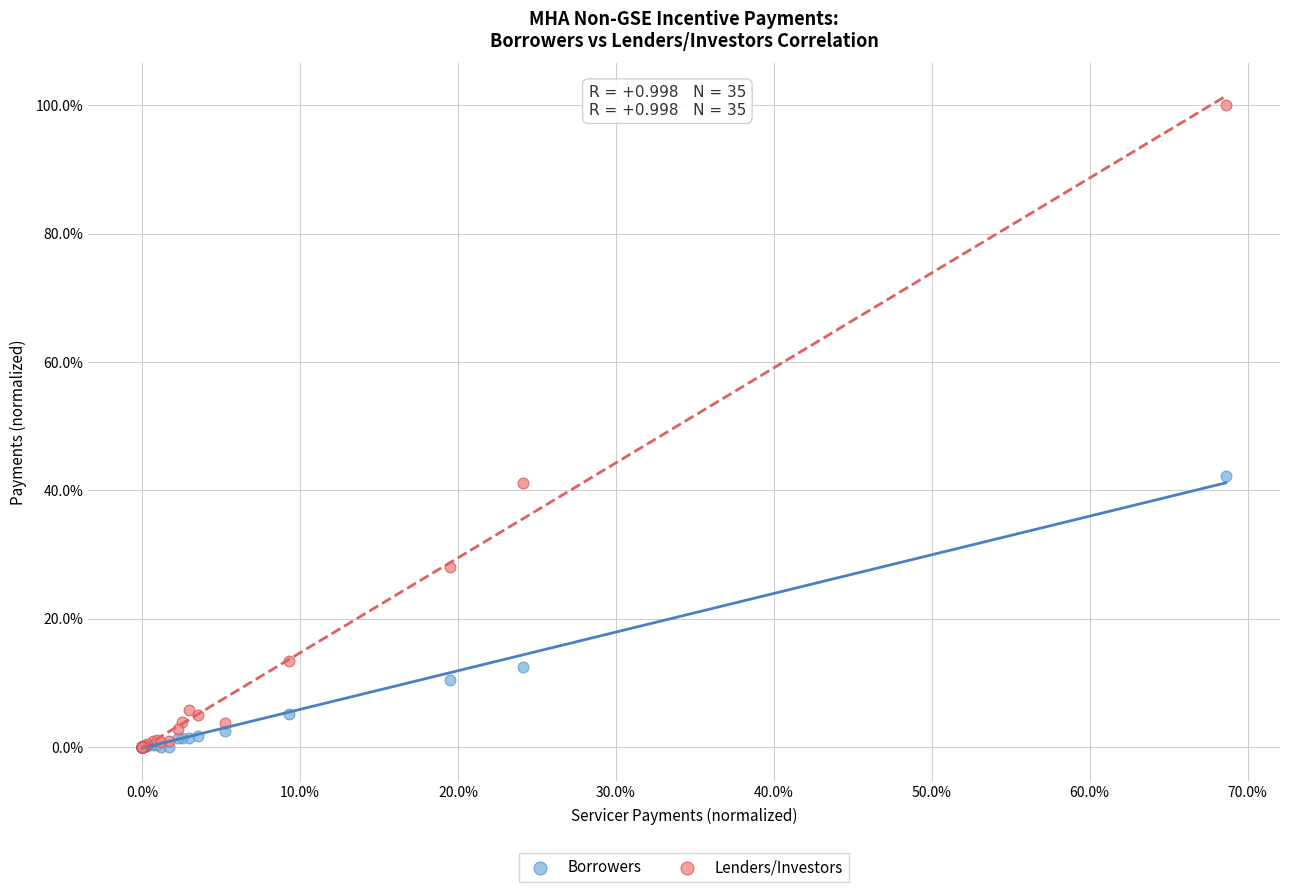

In the Lenders/Investors series, what Y value is closest to 50?

41.1